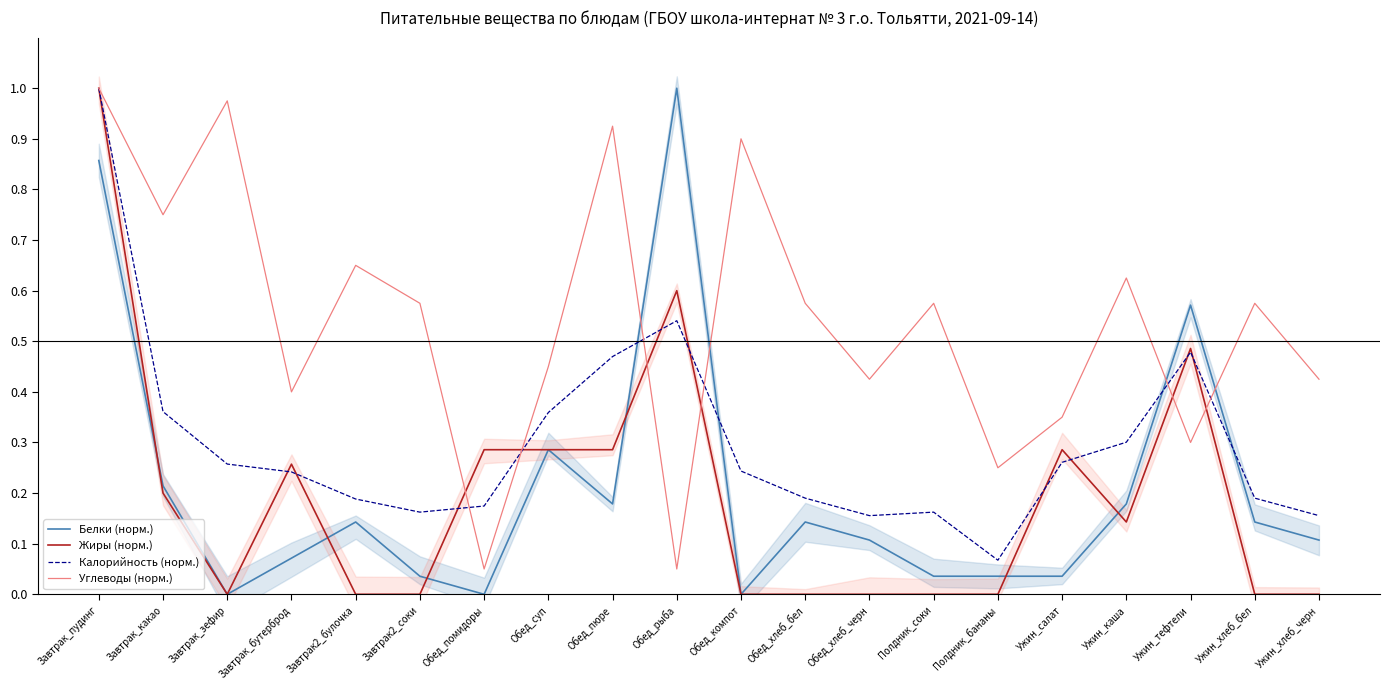

Does the chart have visible grid lines?

No